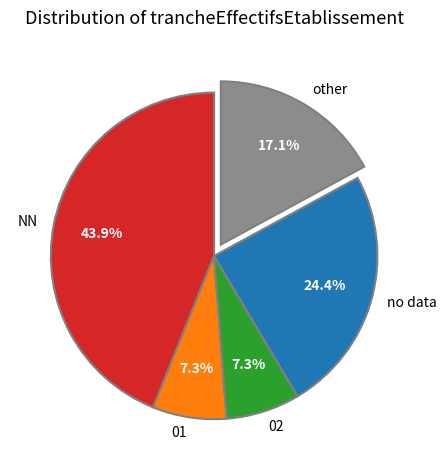

What is the ratio of the value at other to the value at 02?

2.3